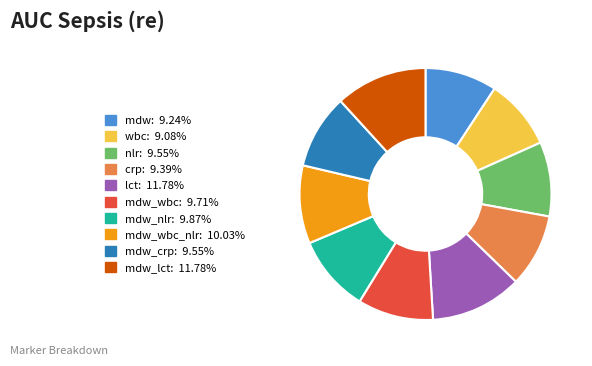

Is there a majority slice in this chart?

No